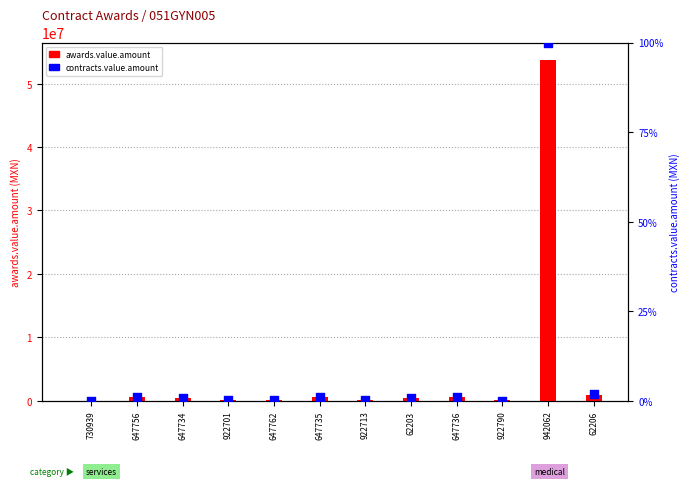

Which series has the largest total across all categories?

awards.value.amount